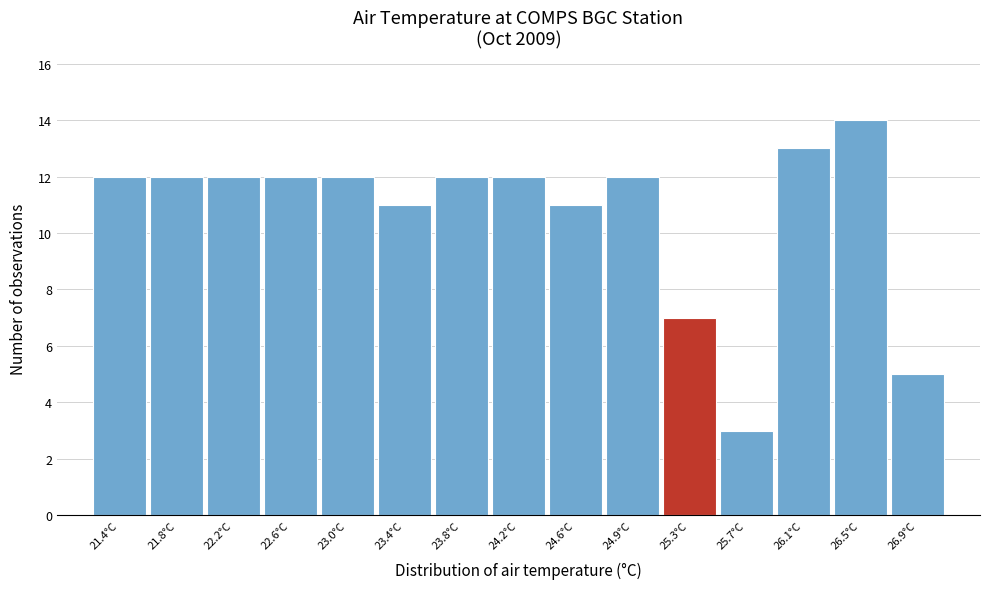

Reading left to right, list all the values displayed in this chart.

12	12	12	12	12	11	12	12	11	12	7	3	13	14	5